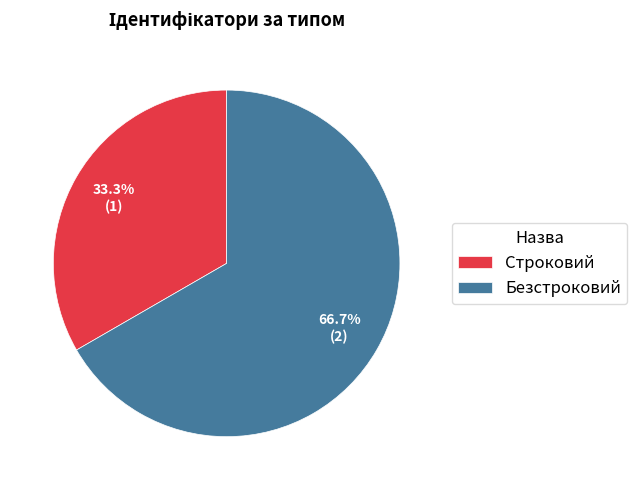

Which has a higher value, Безстроковий or Строковий?

Безстроковий